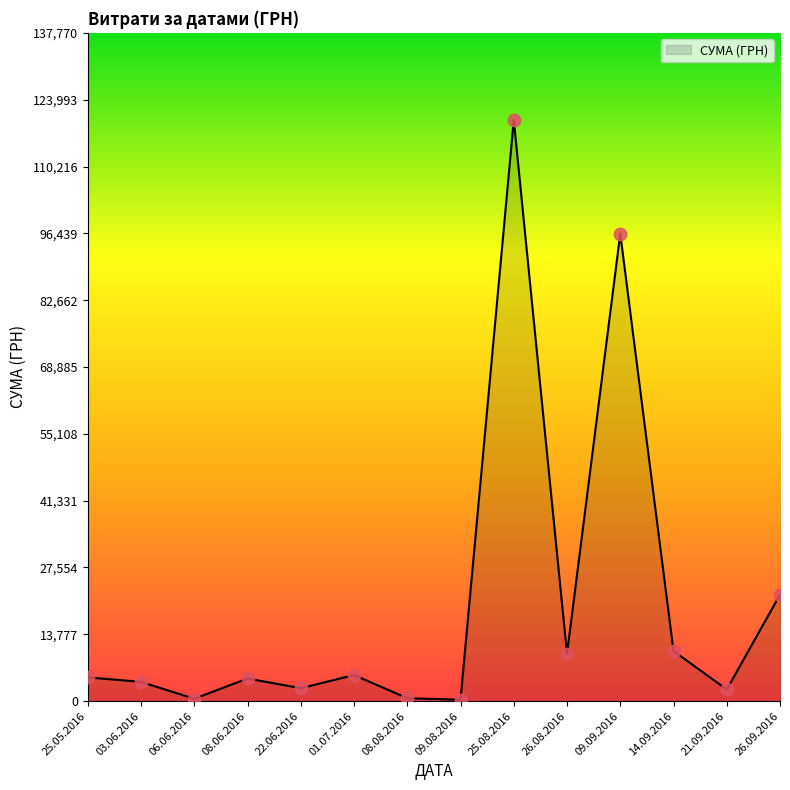

Between 26.09.2016 and 01.07.2016, which is larger?

26.09.2016